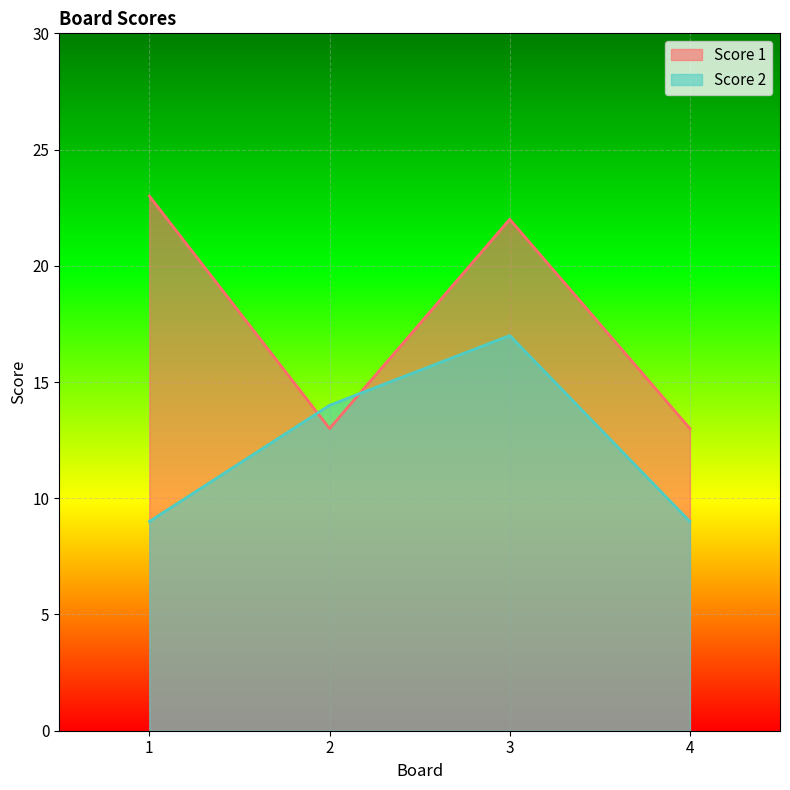

What is the total value across all series at 2?

27